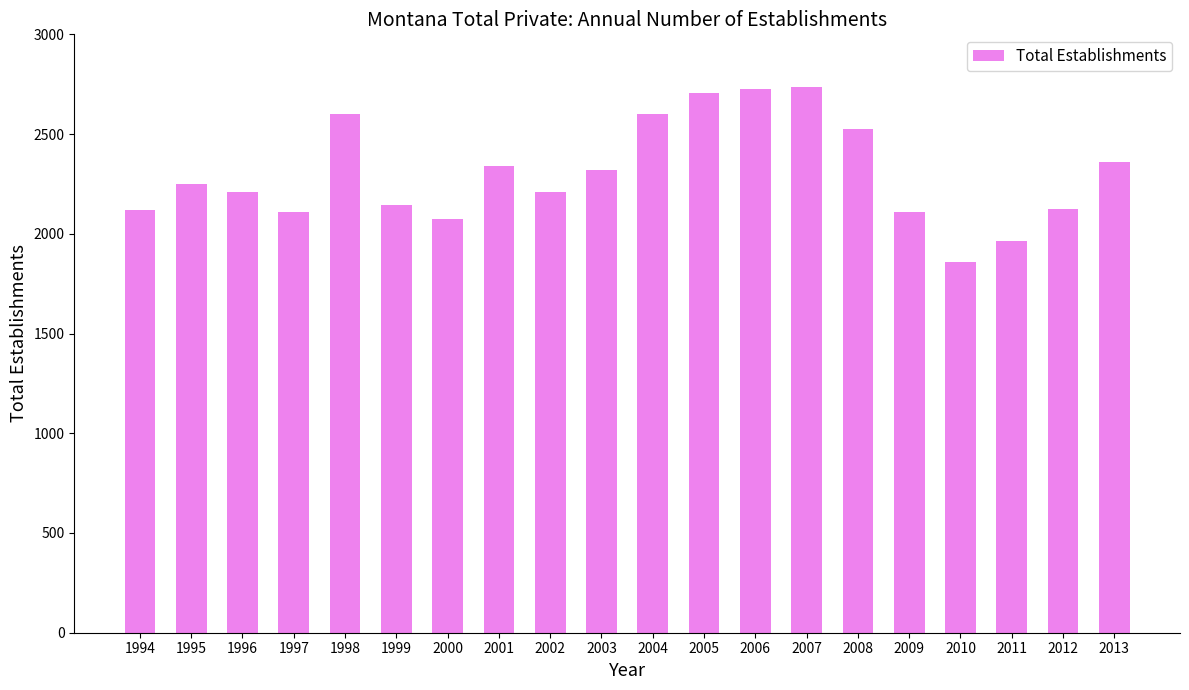

What is the value of the 8th bar from the left?

2338